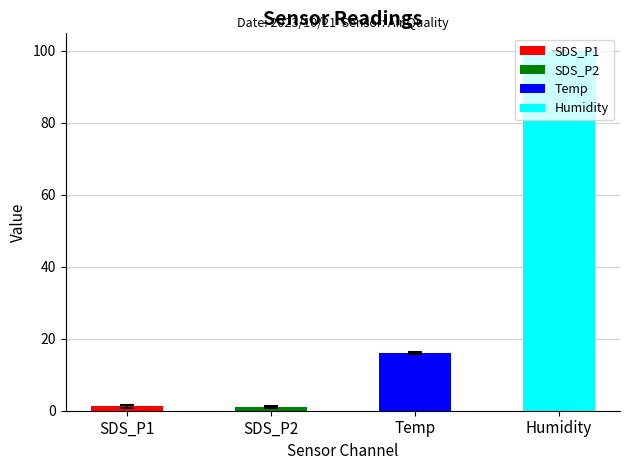

Is it true that the value at Temp is 16.1?

True